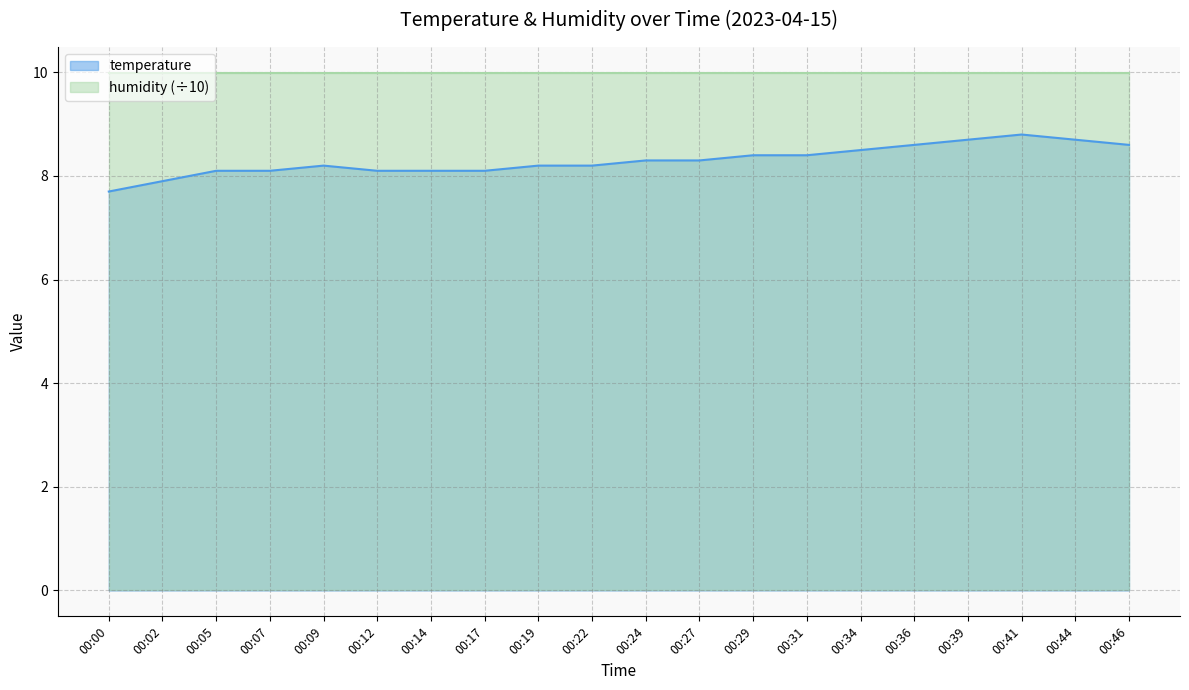

At which label does the data first exceed 8?

00:05